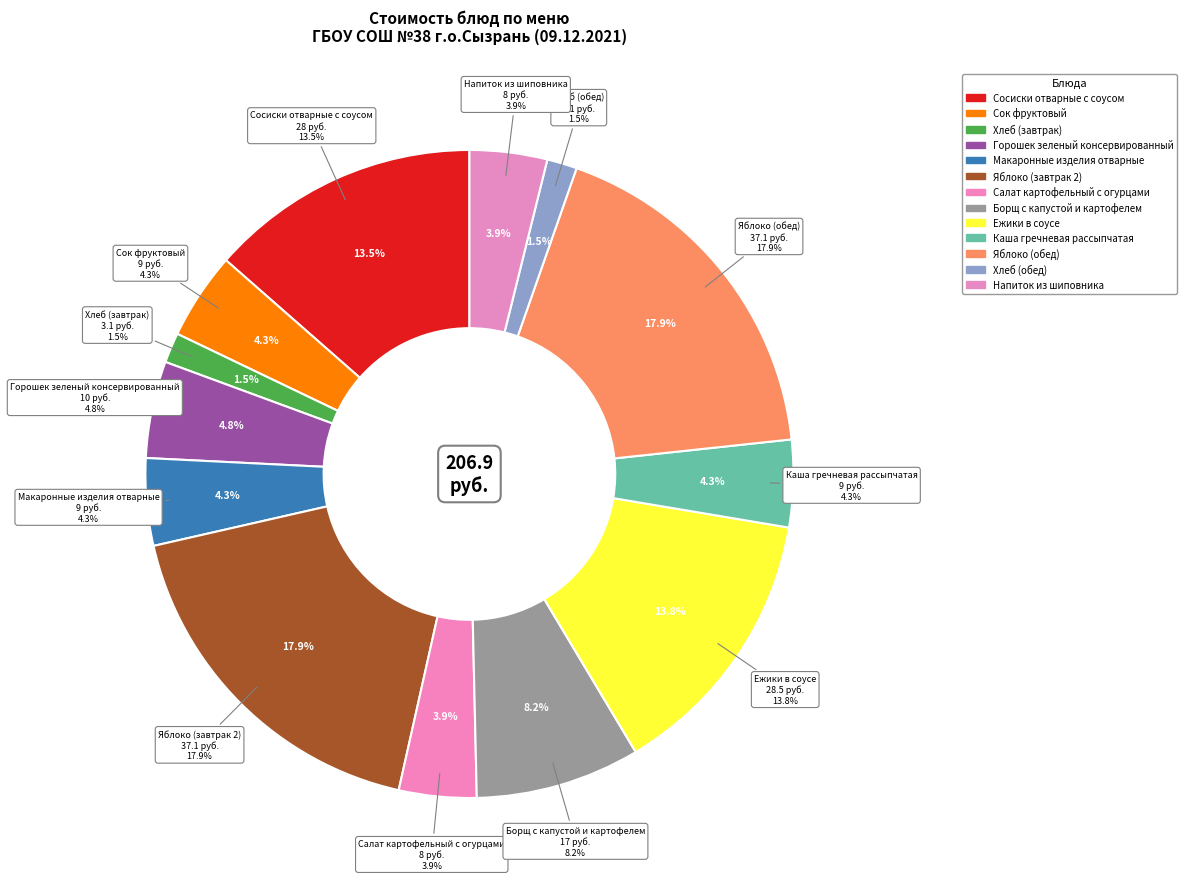

Is there any slice that represents more than half of the pie?

No